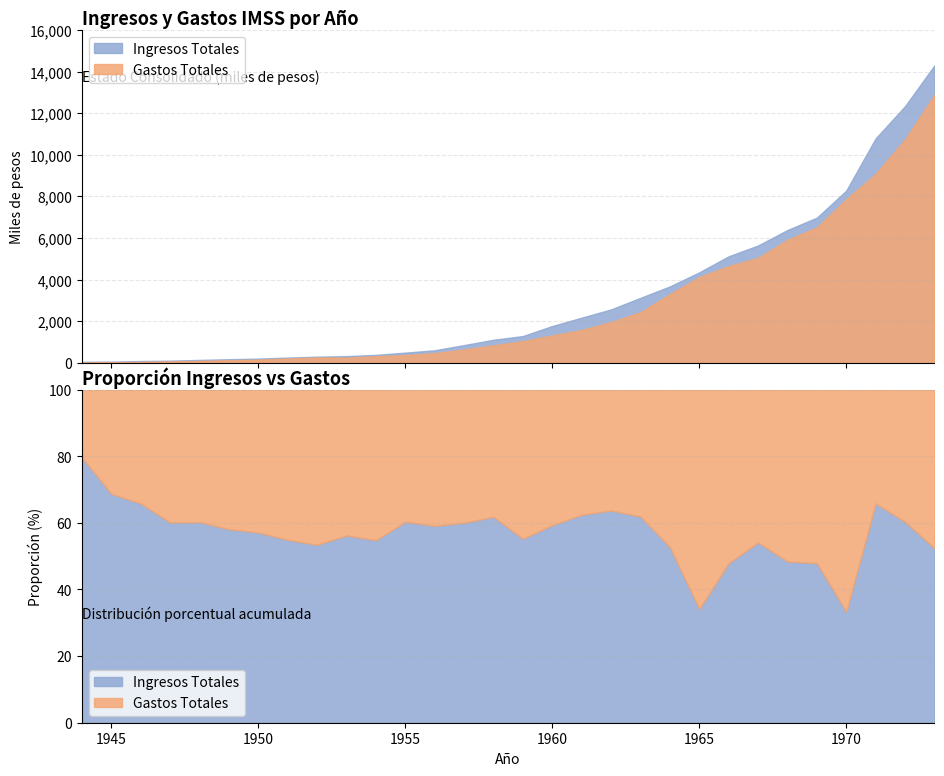

Reading left to right, list all the values displayed in this chart.

Ingresos Totales: 52.9	60.7	89.7	106.5	142.9	176.1	206.3	253.8	298.7	324.5	384.3	492.5	605.9	855.6	1110.7	1289.7	1772.1	2173.5	2568.6	3125.7	3673.6	4350.3	5122.1	5641.3	6384.9	6978.9	8277.4	10787.5	12335.7	14295.0
Gastos Totales: 13.9	27.6	46.7	70.9	94.5	126.7	154.8	208.5	260.5	252.6	316.9	375.6	470.2	642.3	841.2	1046.2	1317.3	1580.9	1960.2	2433.8	3302.3	4121.7	4650.4	5045.4	5914.7	6509.5	7862.6	9085.0	10744.2	12876.2